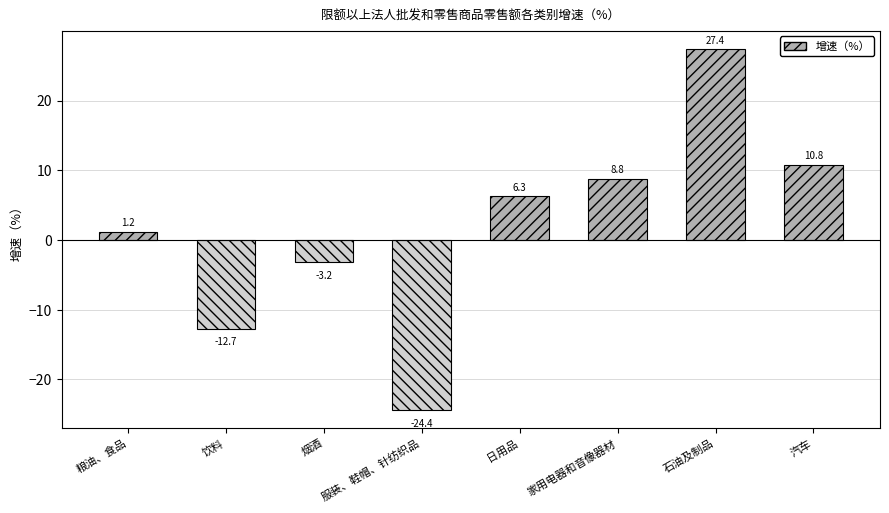

List the labels in order of value, largest first.

石油及制品, 汽车, 家用电器和音像器材, 日用品, 粮油、食品, 烟酒, 饮料, 服装、鞋帽、针纺织品